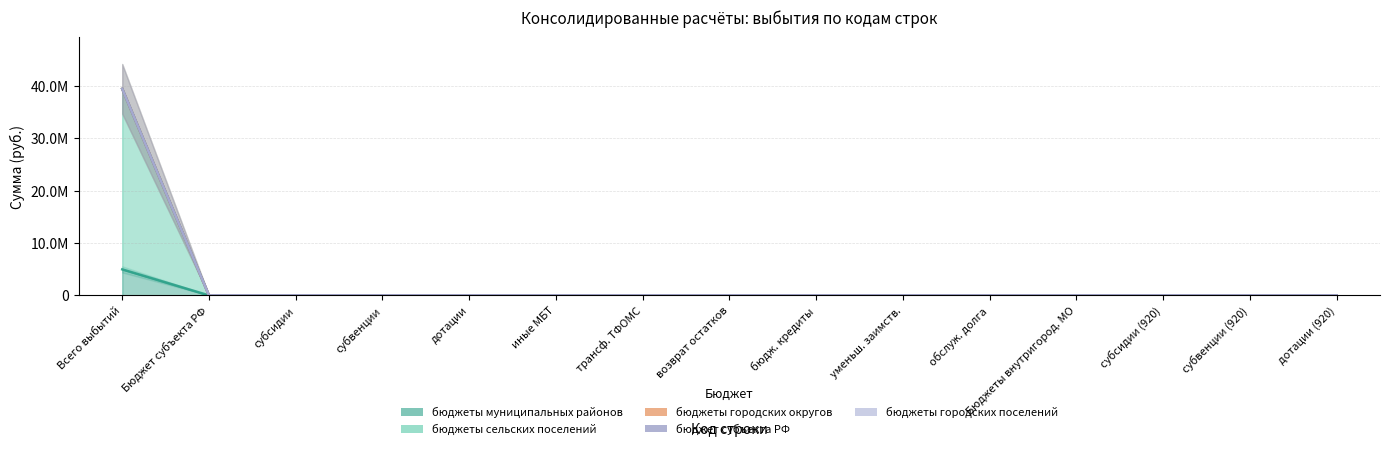

Which series has the widest spread of values?

бюджеты сельских поселений